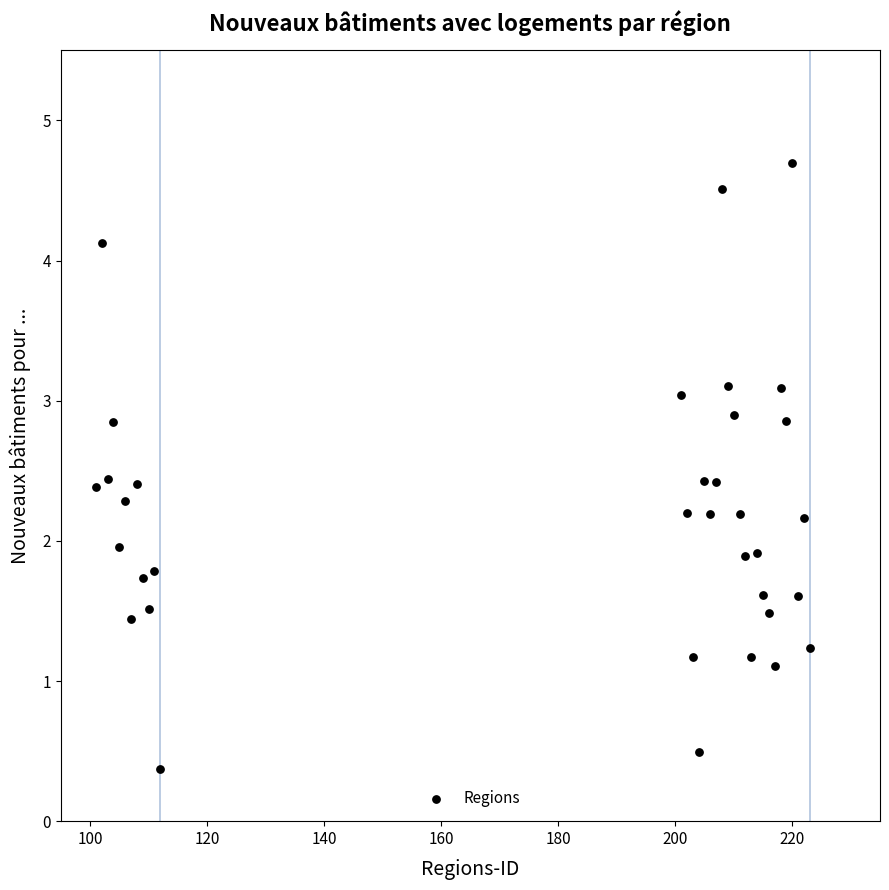

What is the range of Y values (max minus min)?

4.3